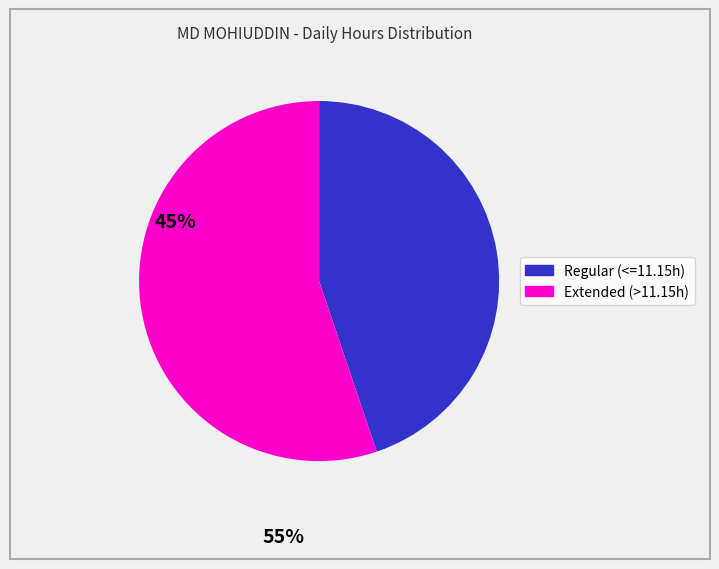

Is there any slice that represents more than half of the pie?

Yes